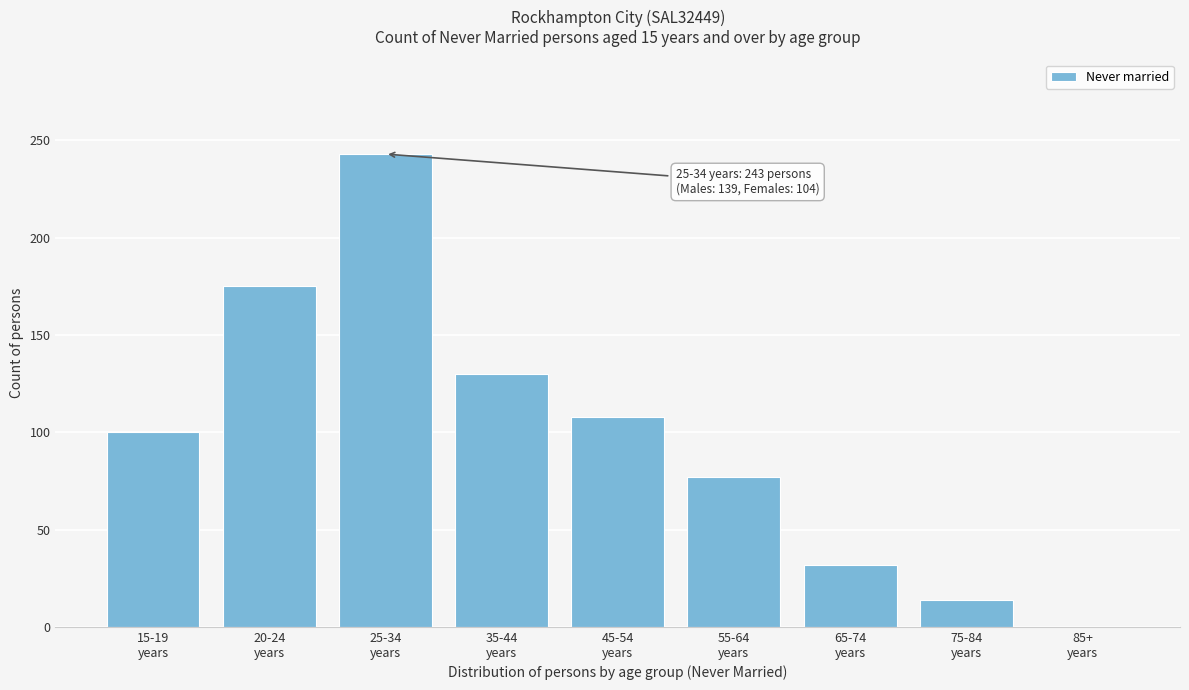

What is the maximum value shown in the chart?

243